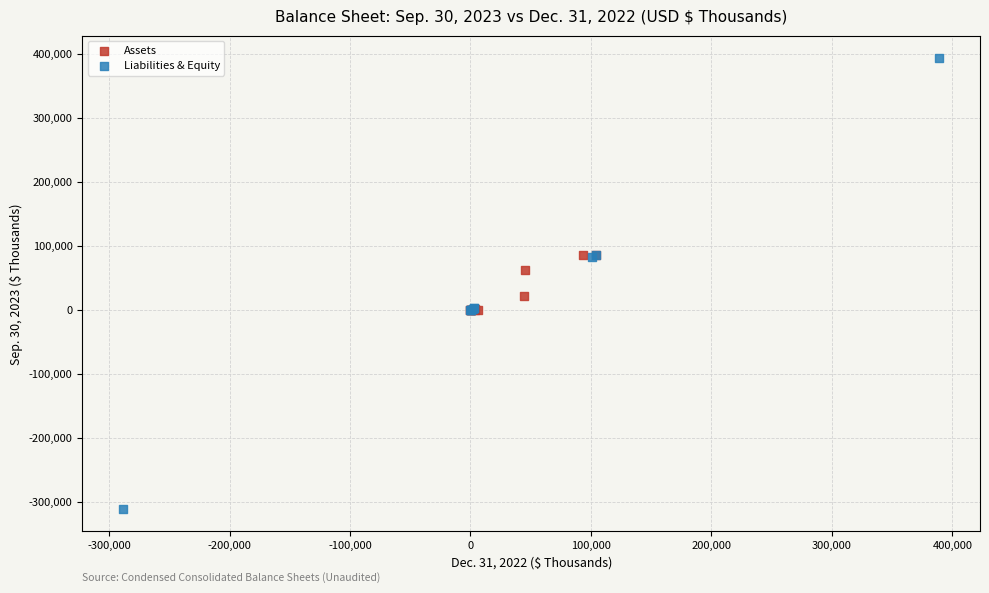

Which series reaches the minimum Y coordinate?

Liabilities & Equity